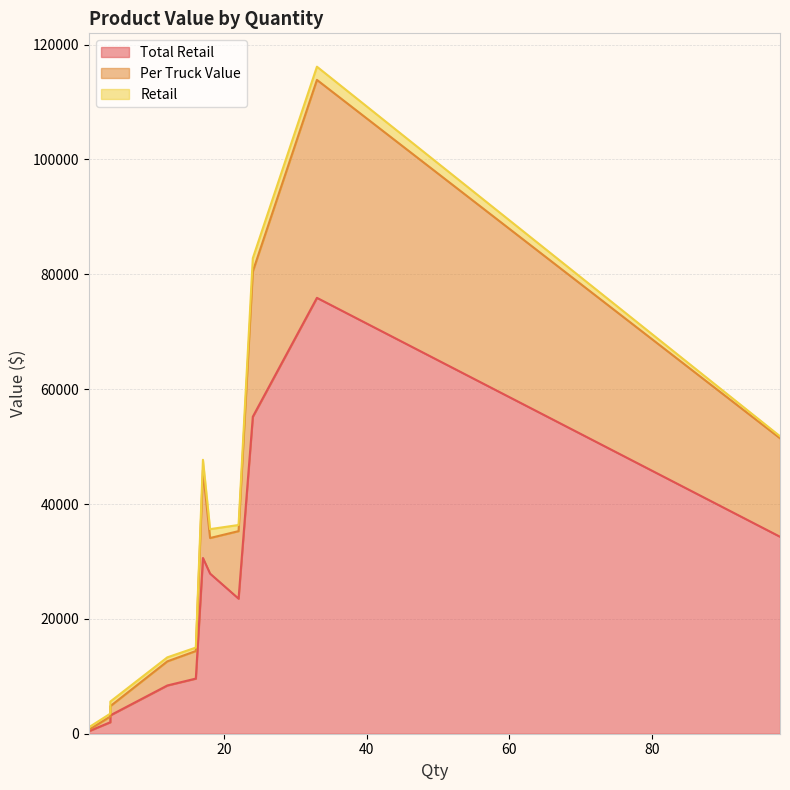

Between 18 and 98, which series saw the biggest shift?

Per Truck Value